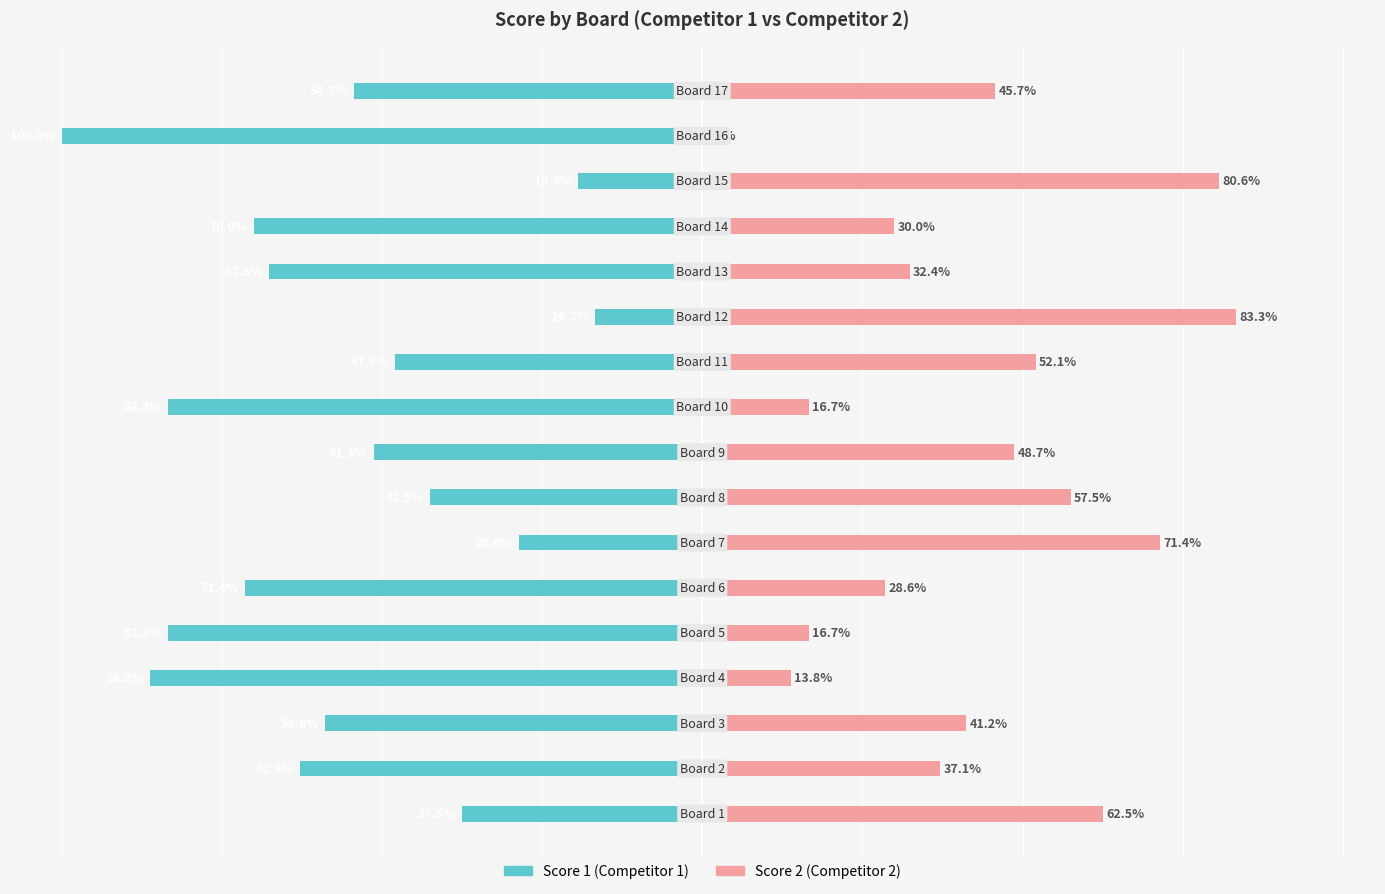

How many bars are there in each group?

2